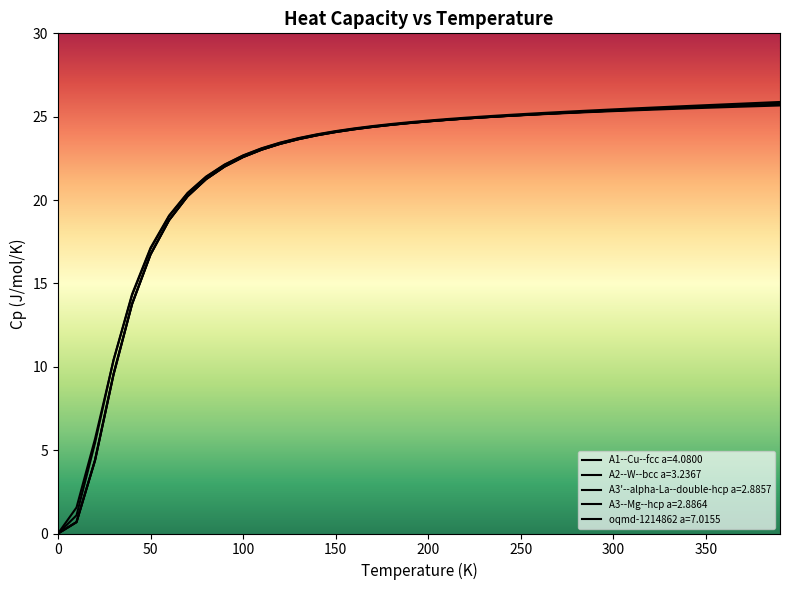

At which category is the sum across all series the highest?

390.0